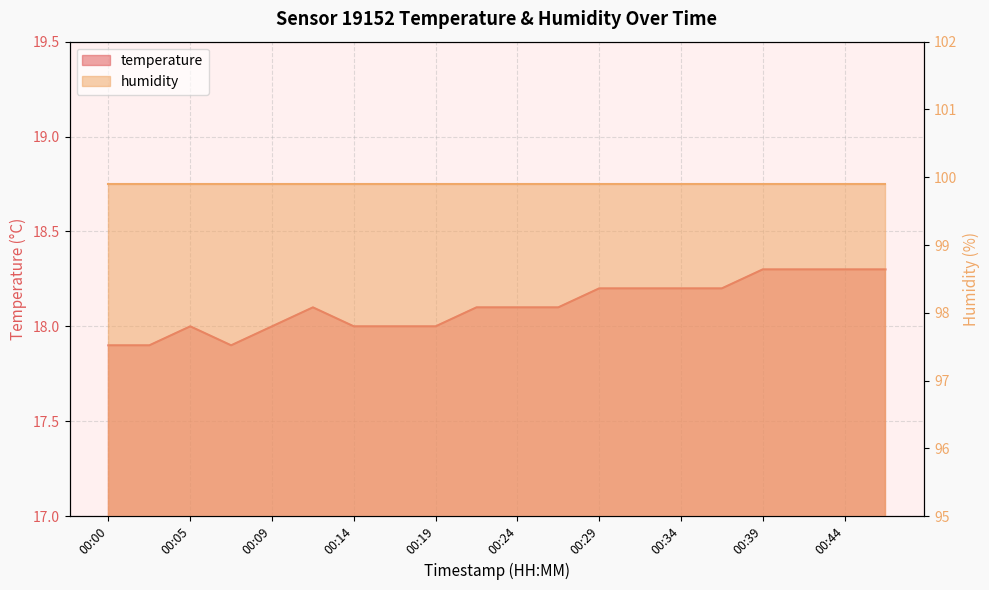

The chart shows a value of 18.2 at 00:32. True or false?

True